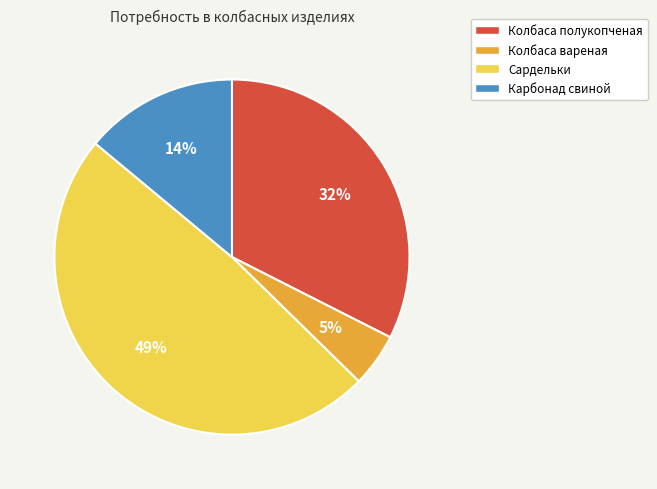

To the nearest percent, what portion does Сардельки represent?

49%